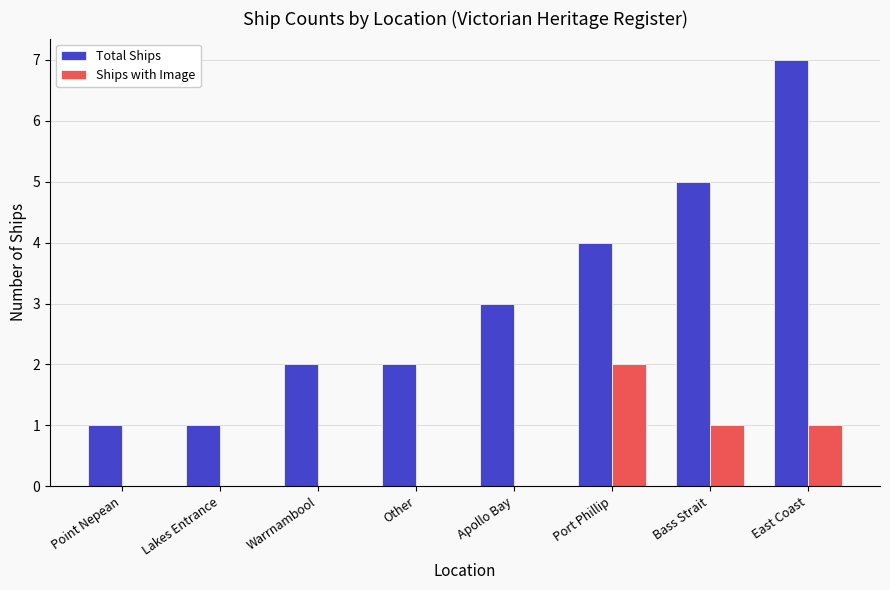

How many Total Ships values are between 2 and 5?

5